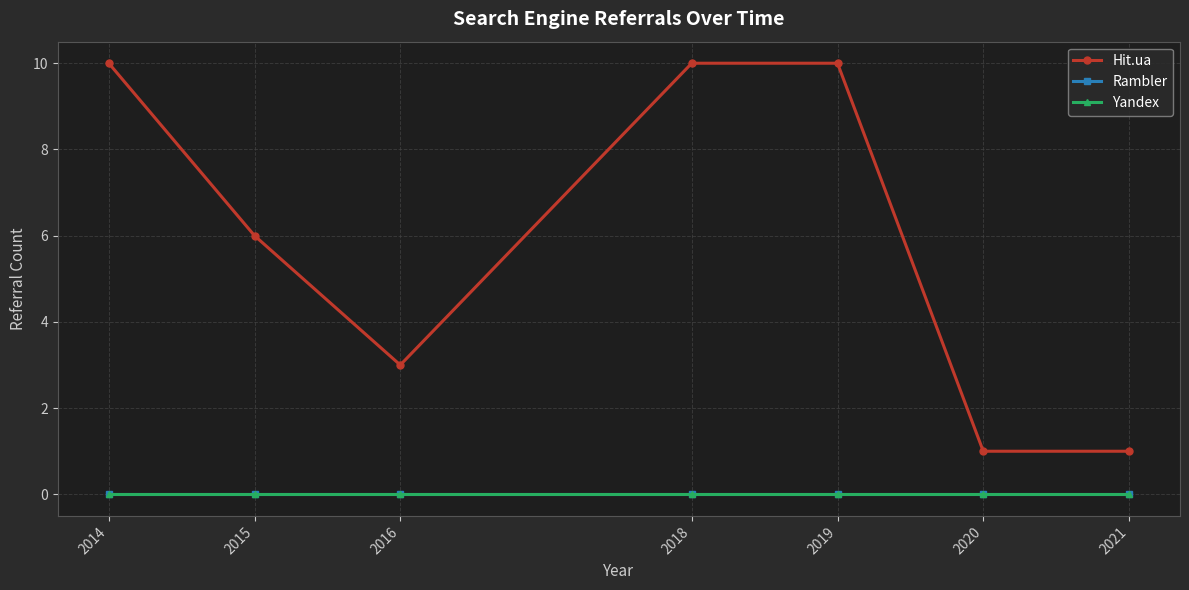

Between 2018 and 2021, which series saw the biggest shift?

Hit.ua